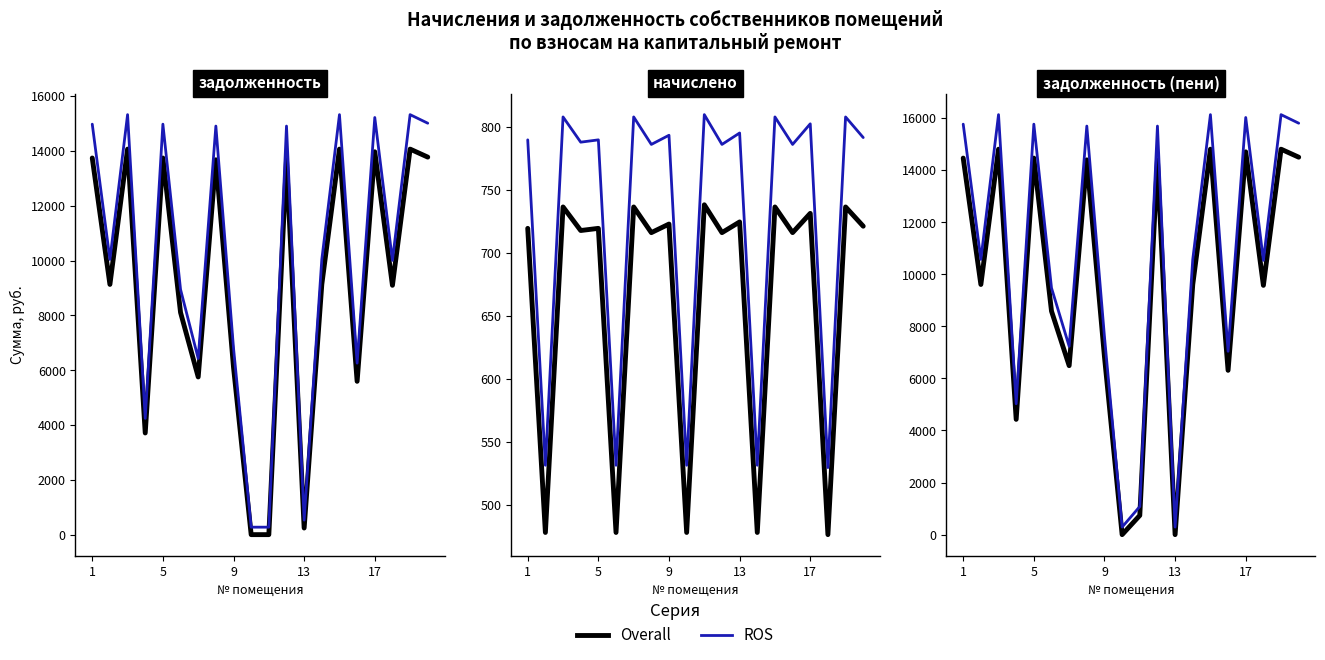

Which series changed the most between 9 and 10?

ROS